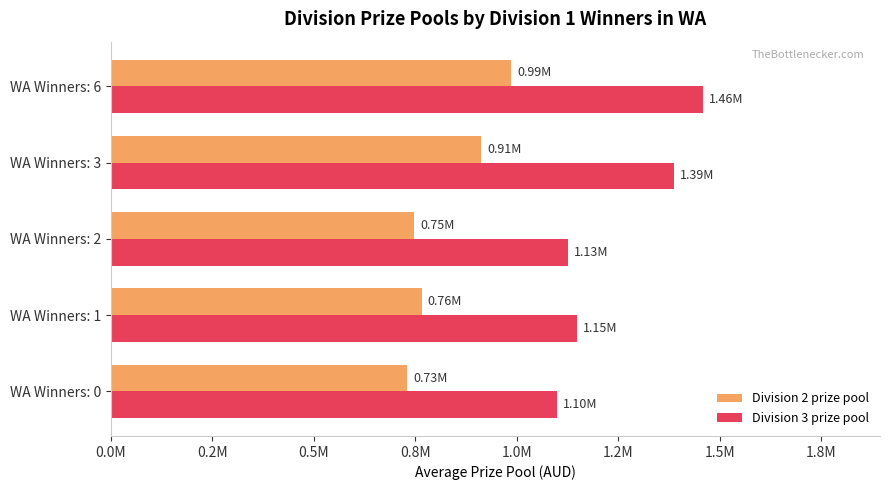

Reading left to right, extract all data points from this chart.

Division 2 prize pool: 729428.7	764981.9	745921.2	912598.6	985105.1
Division 3 prize pool: 1098067.0	1148463.2	1125130.5	1387248.7	1457174.0